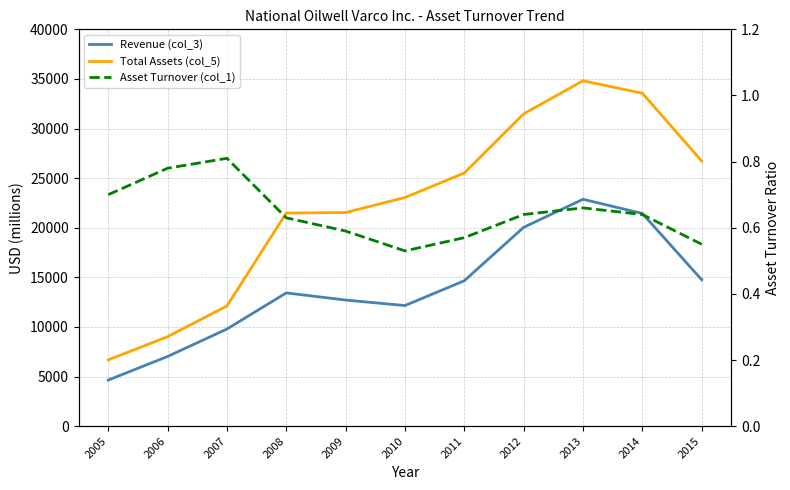

Reading left to right, what are all the values shown in this chart?

Revenue (col_3): 2005=4645.0	2006=7026.0	2007=9789.0	2008=13431.0	2009=12712.0	2010=12156.0	2011=14658.0	2012=20041.0	2013=22869.0	2014=21440.0	2015=14757.0
Total Assets (col_5): 2005=6679.0	2006=9019.0	2007=12115.0	2008=21479.0	2009=21532.0	2010=23050.0	2011=25515.0	2012=31484.0	2013=34812.0	2014=33562.0	2015=26725.0
Asset Turnover (col_1): 2005=0.7	2006=0.8	2007=0.8	2008=0.6	2009=0.6	2010=0.5	2011=0.6	2012=0.6	2013=0.7	2014=0.6	2015=0.6